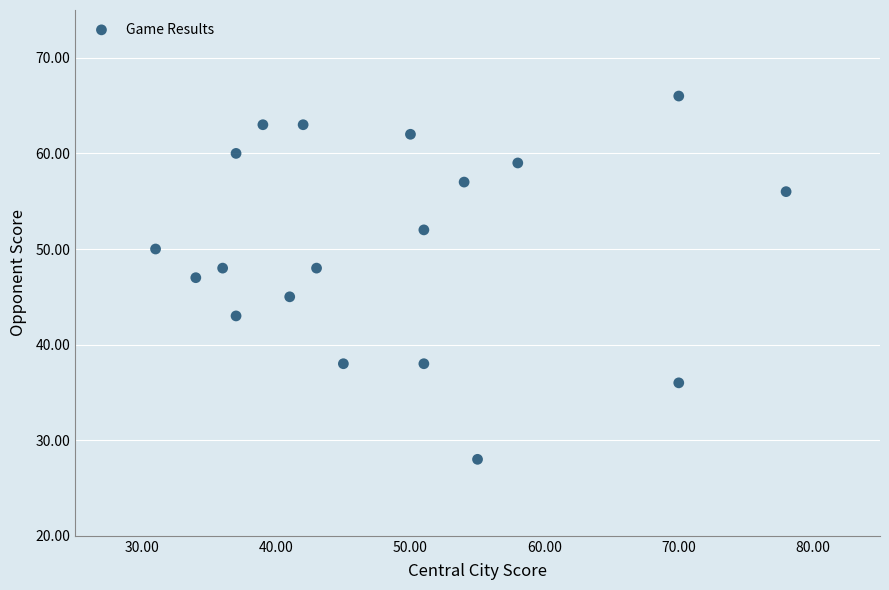

What is the range of X values (max minus min)?

47